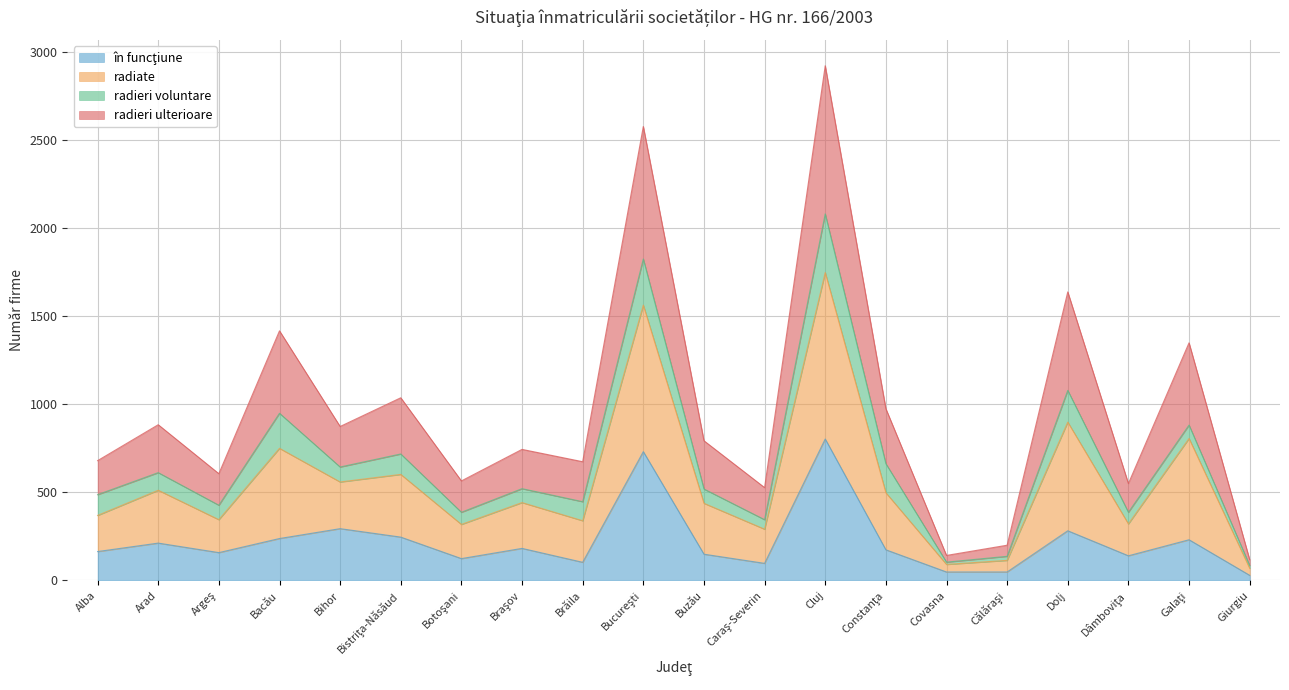

True or false: radiate and radieri ulterioare cross at least once.

False